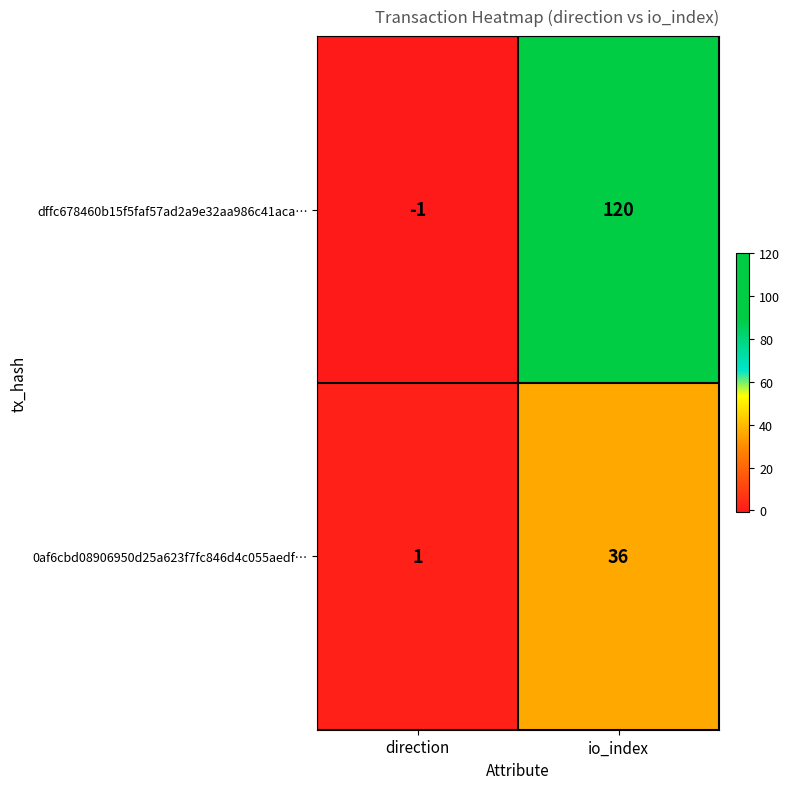

The value of dffc678460b15f5faf57ad2a9e32aa986c41aca… at direction is -2. True or false?

False